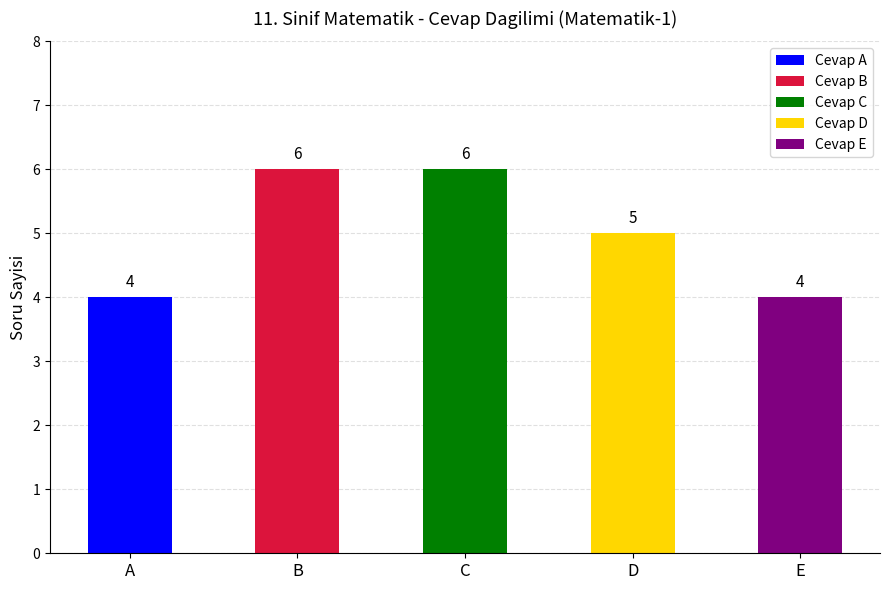

Which series has the largest total across all categories?

C